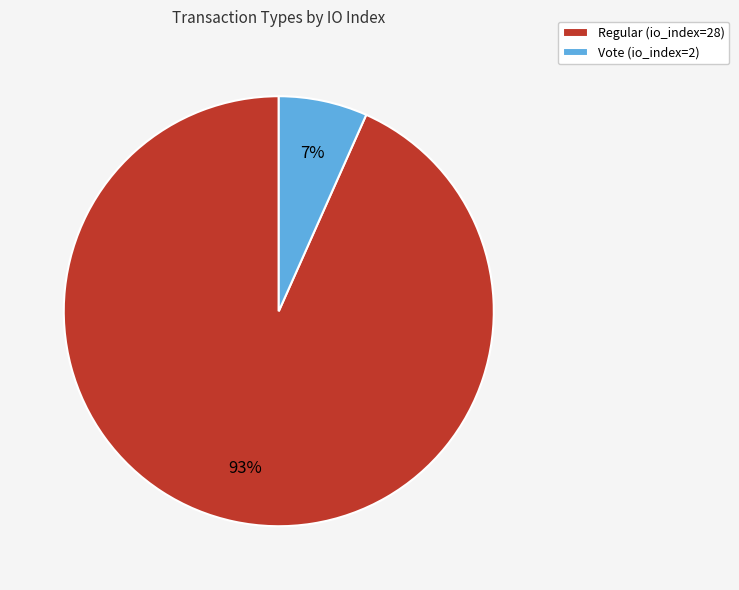

To the nearest percent, what is the average slice percentage?

50%